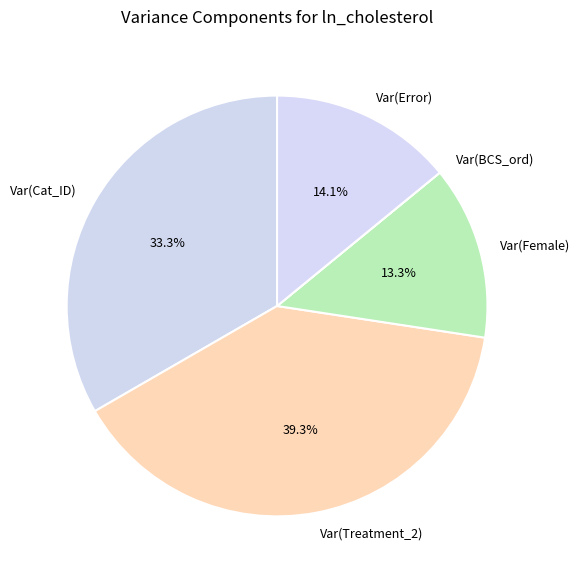

Which category has the biggest portion of the pie?

Var(Treatment_2)